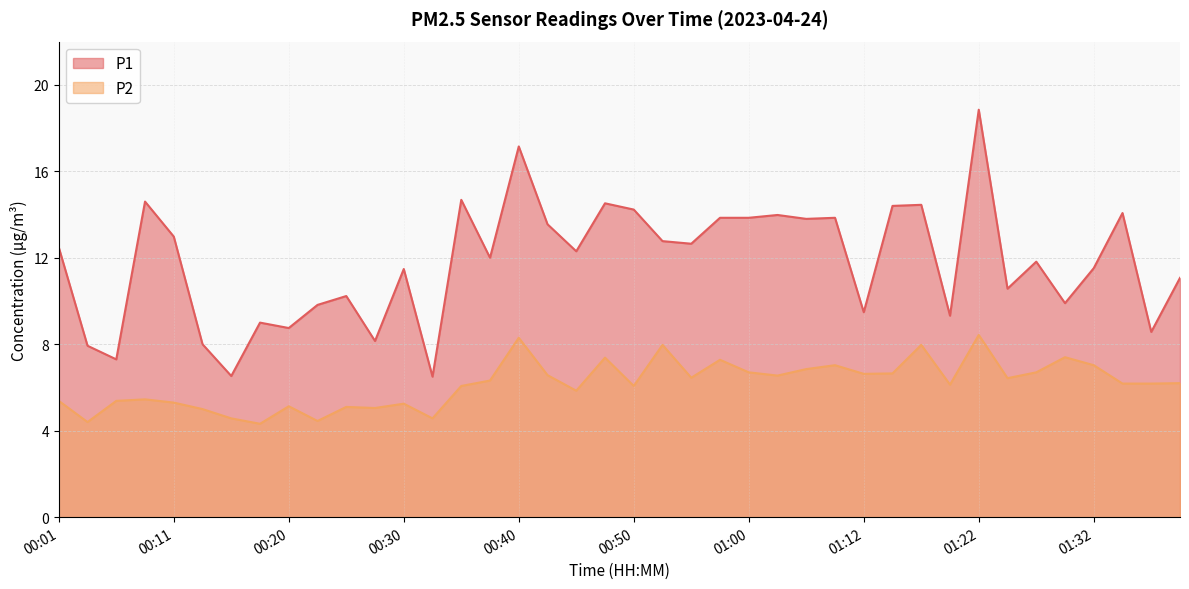

How many lines are shown in the chart?

2